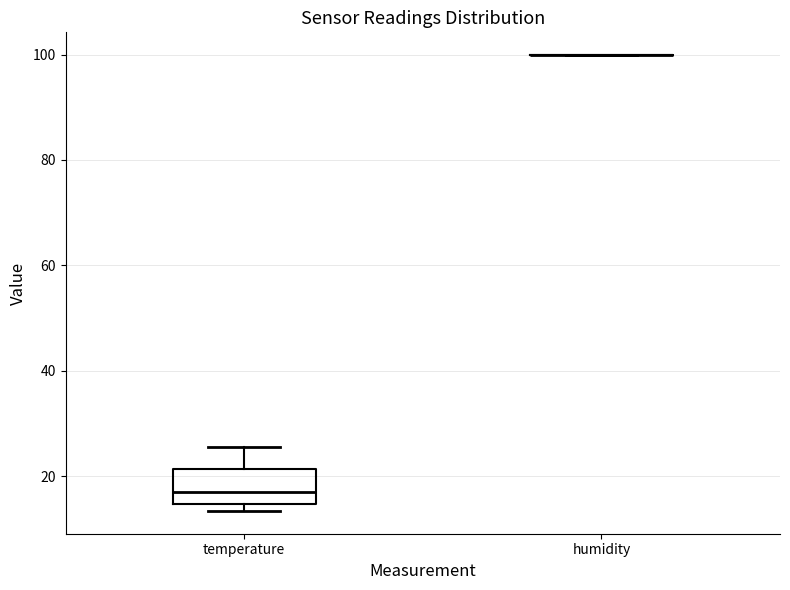

Reading left to right, read every box against the y-axis: the position of its median line, the range the box covers, and the ends of its whiskers. The values are not printed on the chart, so give them approximately, as read against the axis.

temperature: median 18, box 14 to 22, whiskers 14 (just below the box's lower edge) to 26
humidity: box collapsed to a line at 100, whiskers 100 to 100